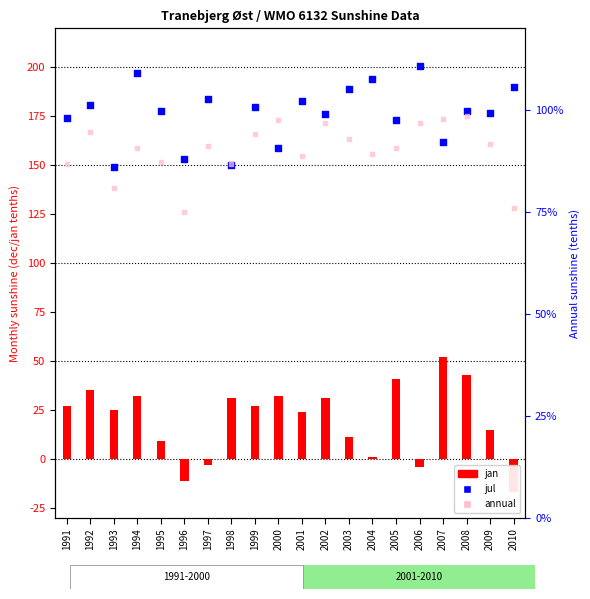

Which series contains the highest Y value?

jul